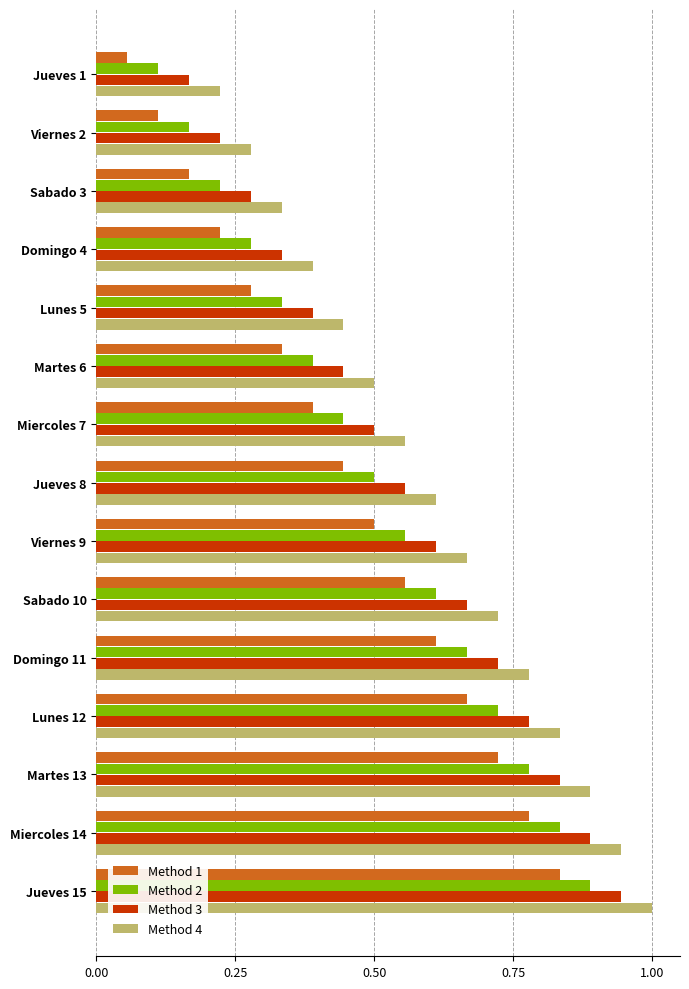

Is it true that Method 4 equals 0.6 at Domingo 4?

False